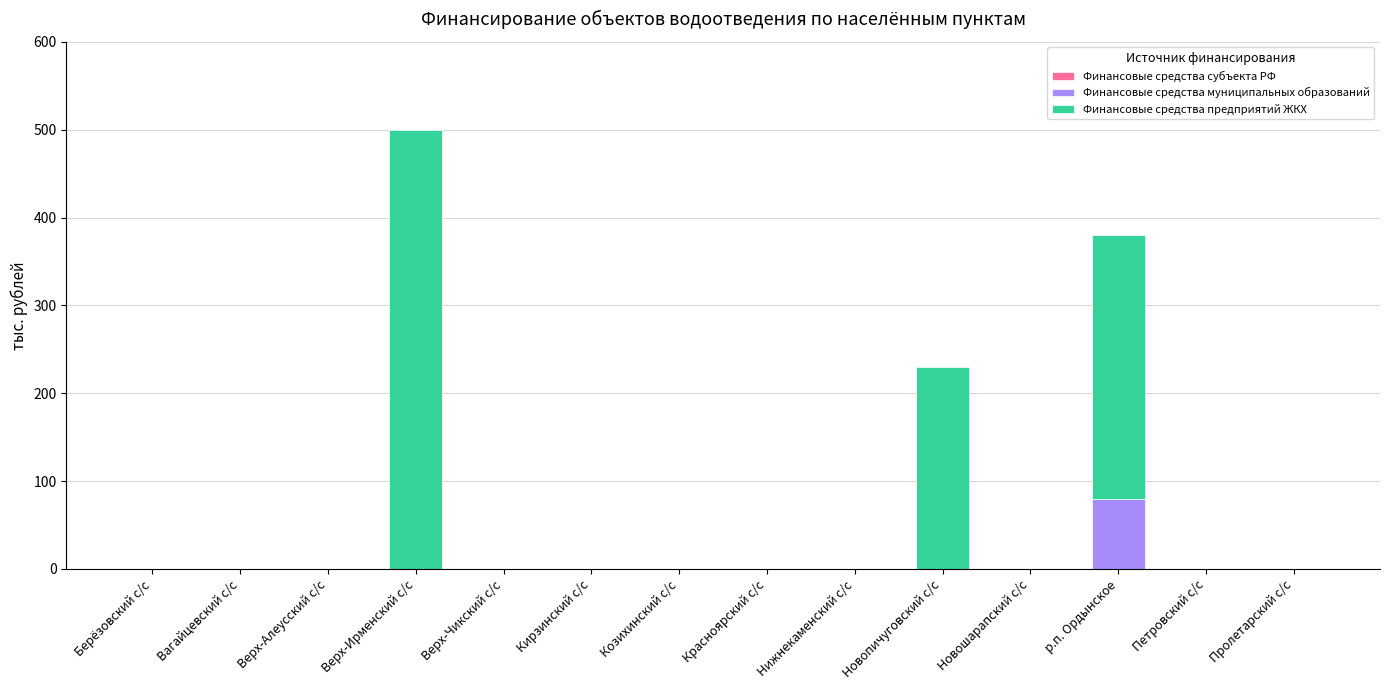

At which category is the sum across all series the highest?

Верх-Ирменский с/с